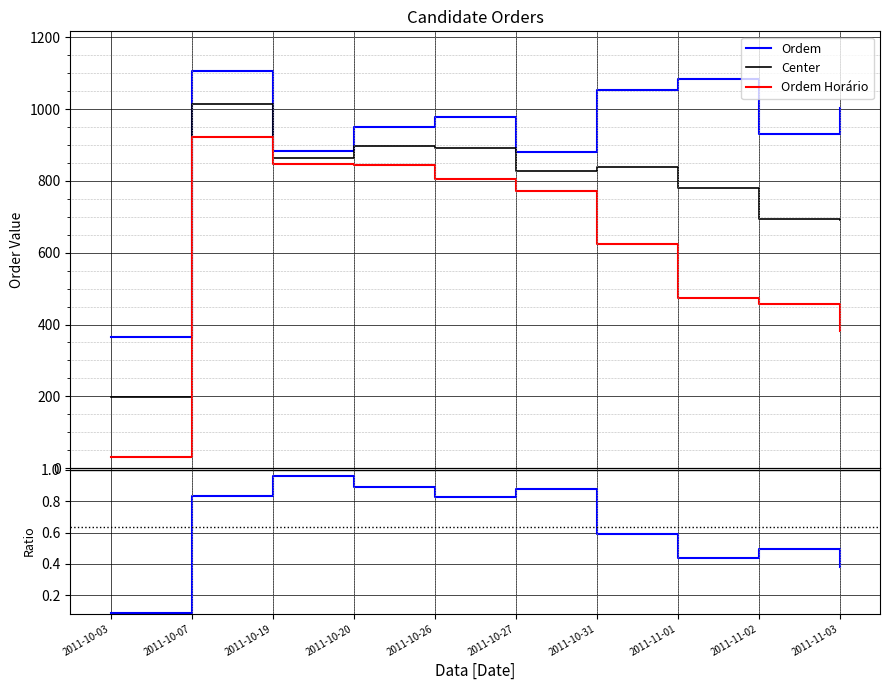

Between 2011-10-03 and 2011-11-01, which is larger?

2011-11-01